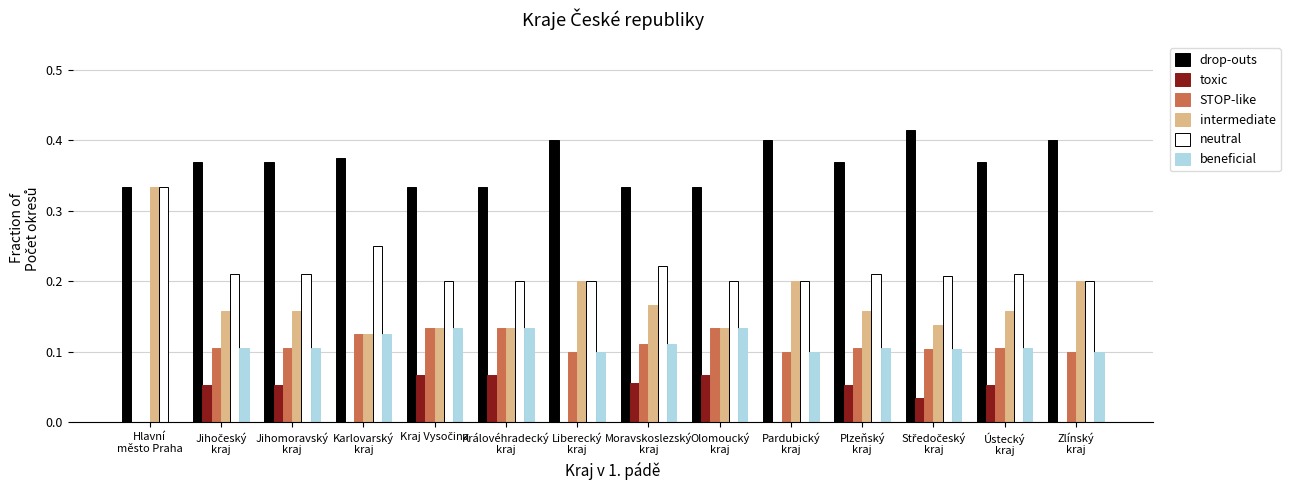

What is the sum of all drop-outs values?

5.1